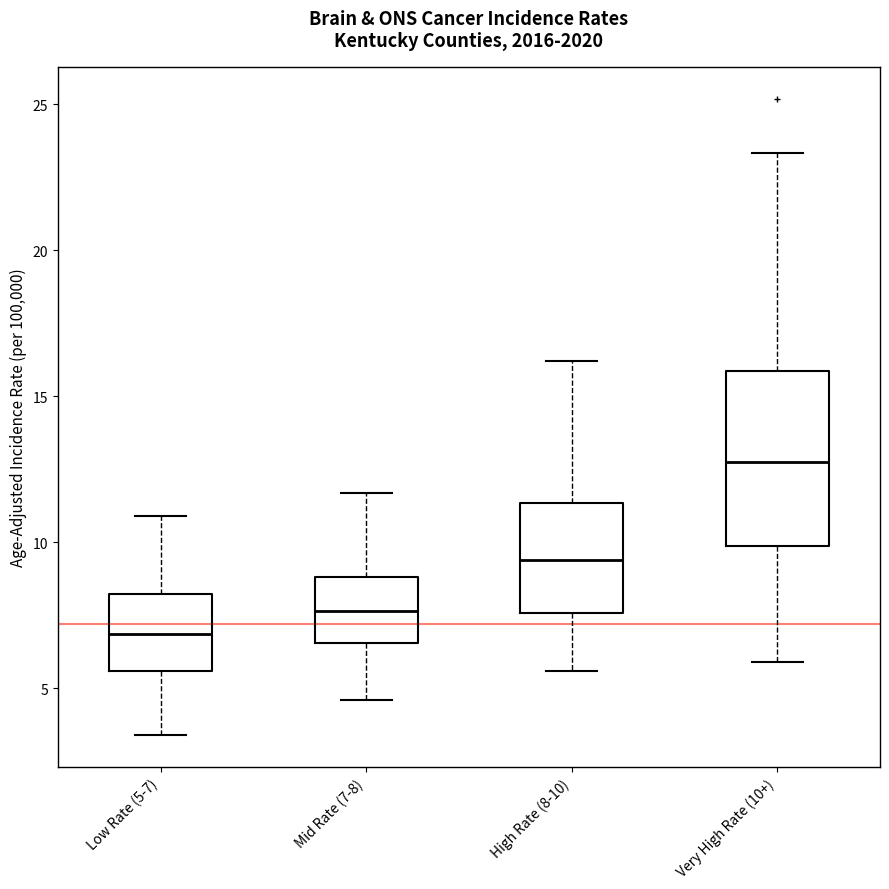

Which box's median line is the highest?

Very High Rate (10+)